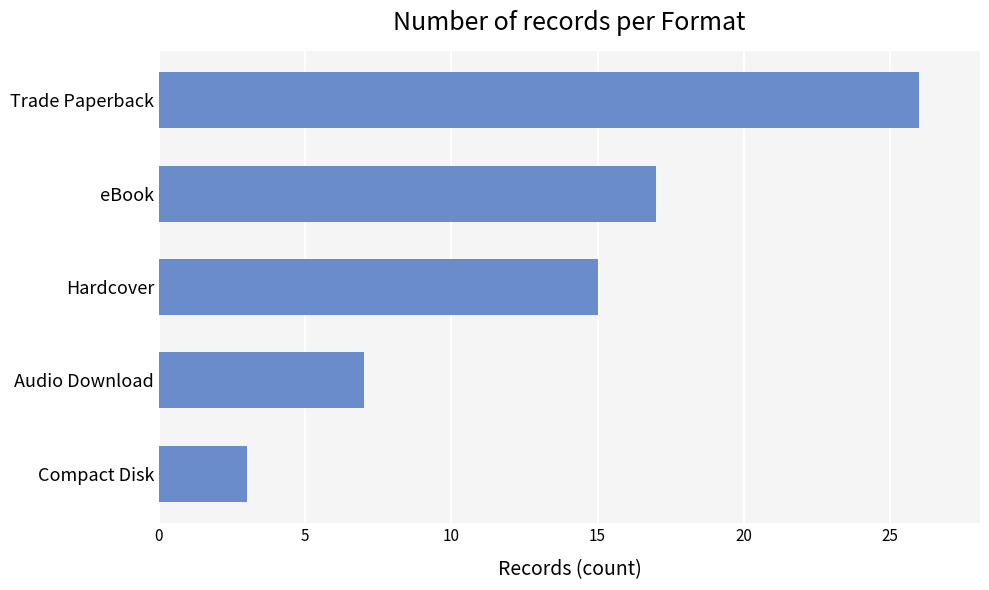

True or false: the data shows 29 at eBook.

False